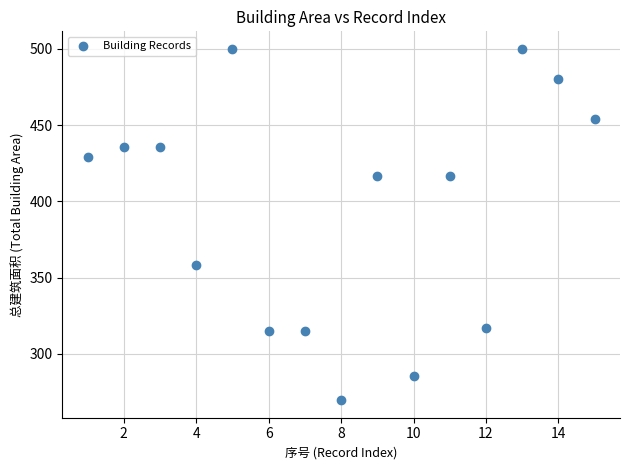

What is the range of X values (max minus min)?

14.0